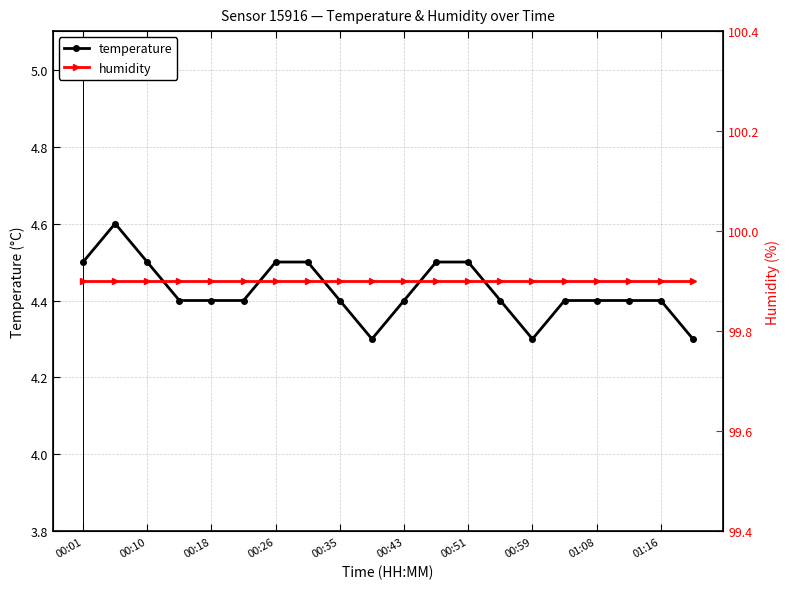

The temperature series shows 4.5 at 00:51. True or false?

True